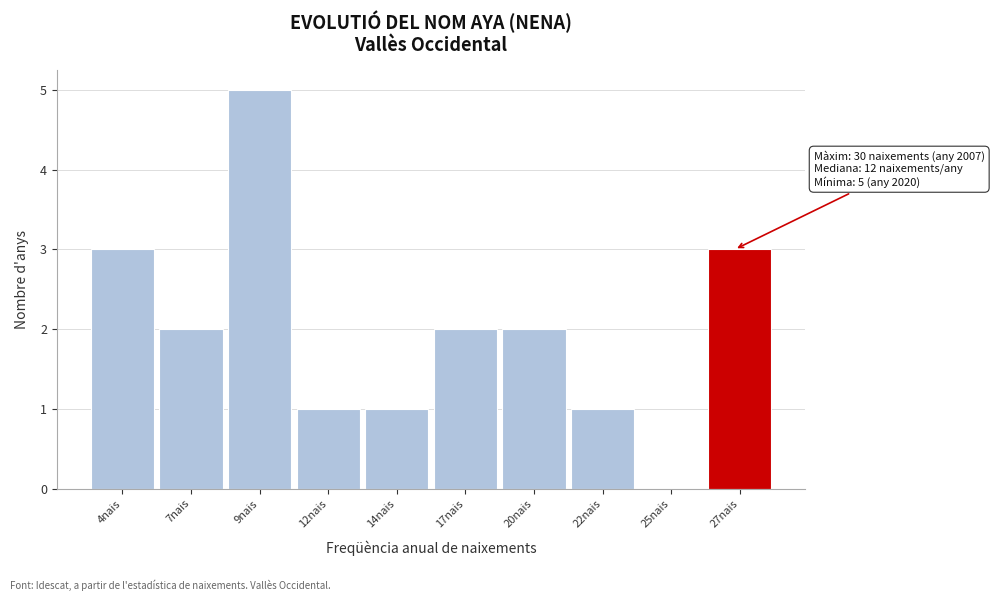

Reading right to left, transcribe all the data shown in this chart.

27nais=3	25nais=0	22nais=1	20nais=2	17nais=2	14nais=1	12nais=1	9nais=5	7nais=2	4nais=3